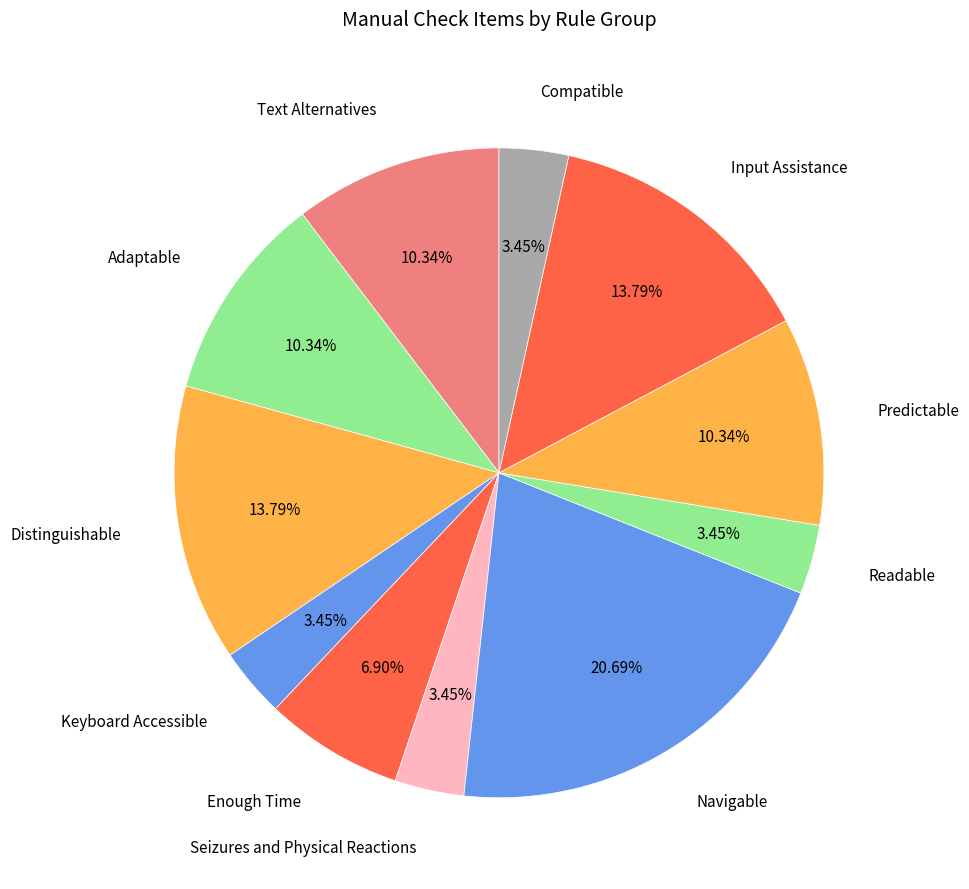

Does Keyboard Accessible account for over 50% of the chart?

No